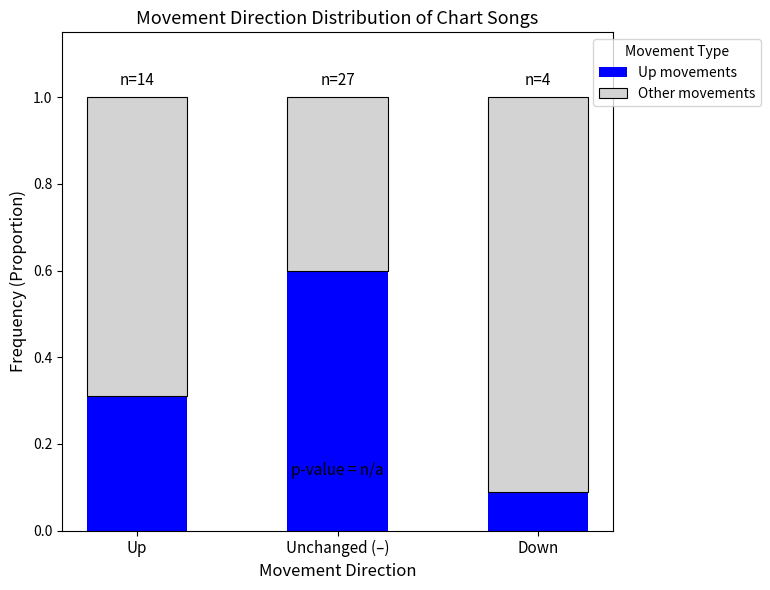

What is the total value across all series at Up?

1.0